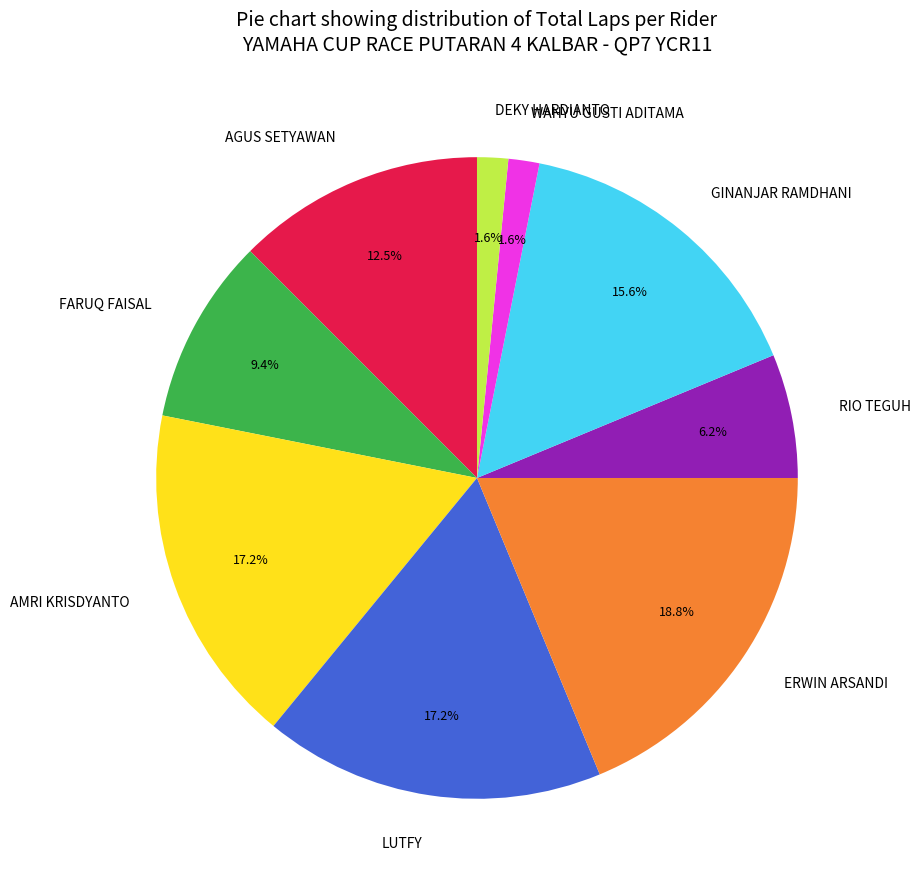

Which has a higher value, AGUS SETYAWAN or LUTFY?

LUTFY